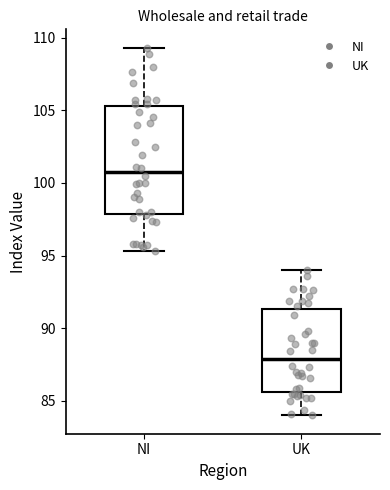

Reading left to right, transcribe this box plot: for each box, give where its median line is, the range the box spans, and where its two whiskers end, as read against the y-axis. The values are not printed on the chart, so give them approximately, as read against the axis.

NI: median 101.0, box 98.0 to 105.5, whiskers 95.5 to 109.5
UK: median 88.0, box 85.5 to 91.5, whiskers 84.0 to 94.0